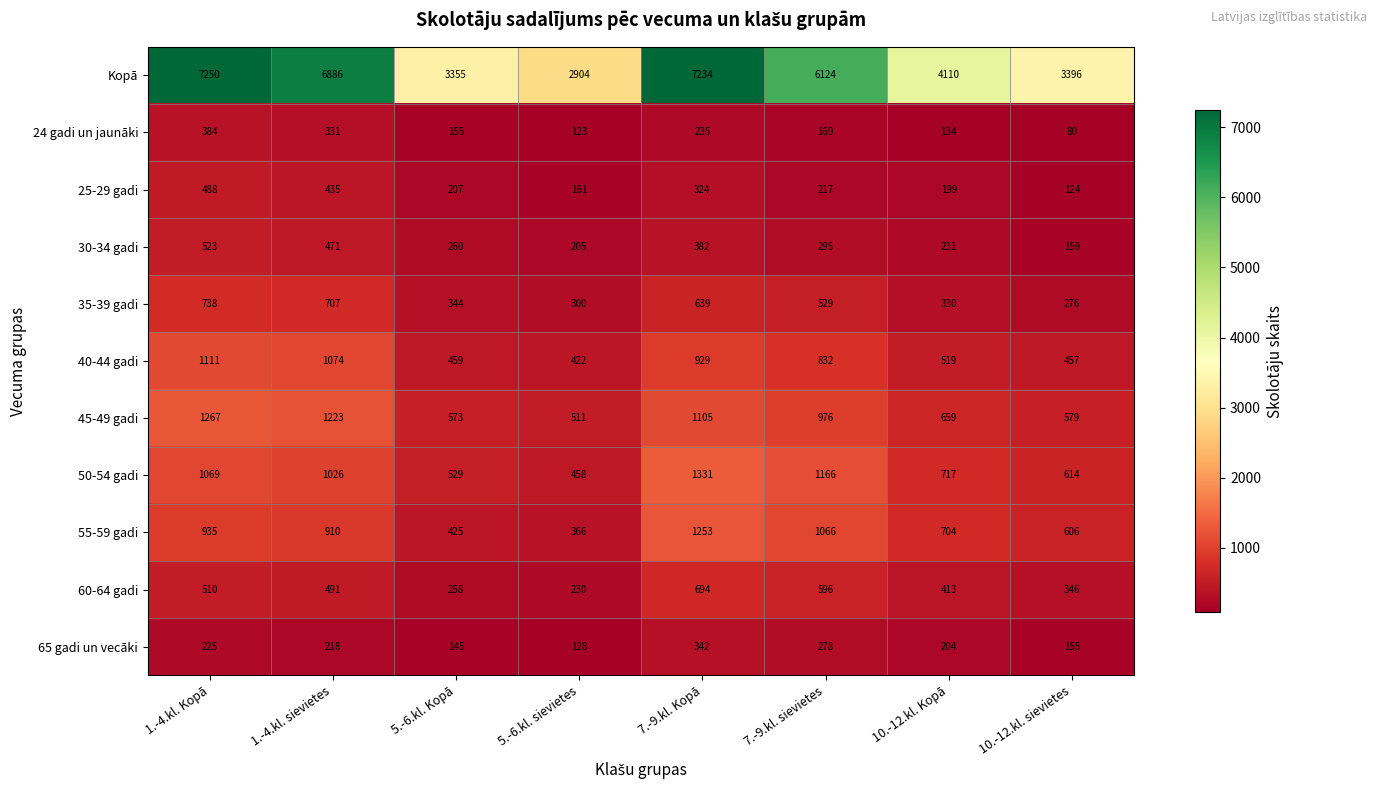

At which label does 45-49 gadi reach its peak?

1.-4.kl. Kopā